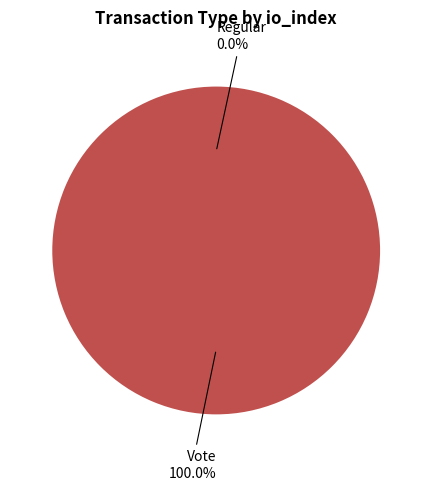

Does any single category account for the majority?

Yes